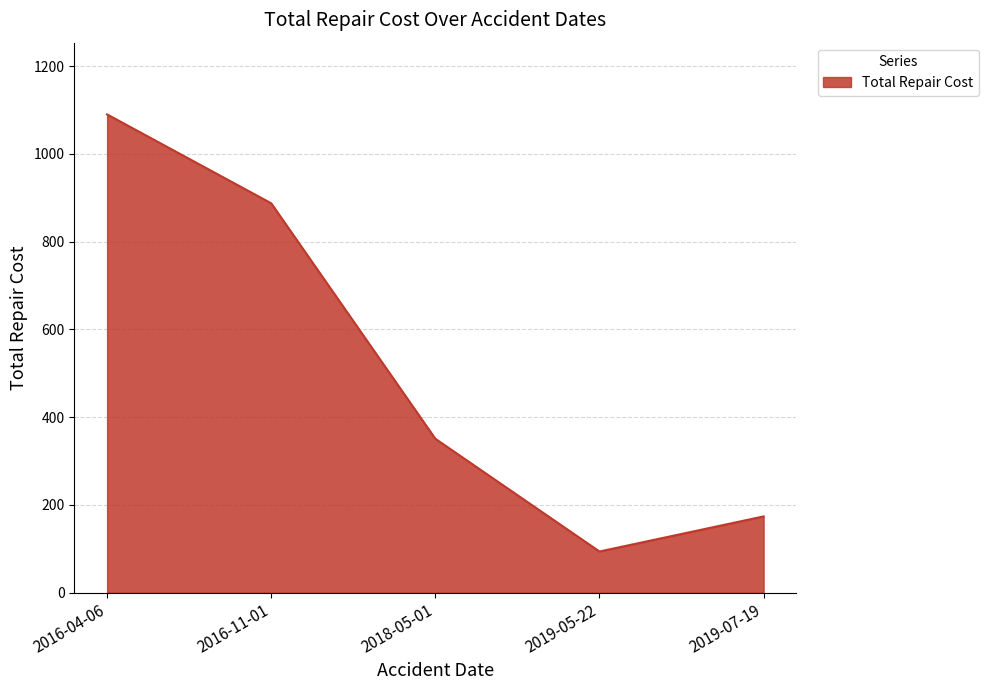

Reading left to right, extract all data points from this chart.

2016-04-06=1090.0	2016-11-01=887.4	2018-05-01=350.7	2019-05-22=93.8	2019-07-19=173.7